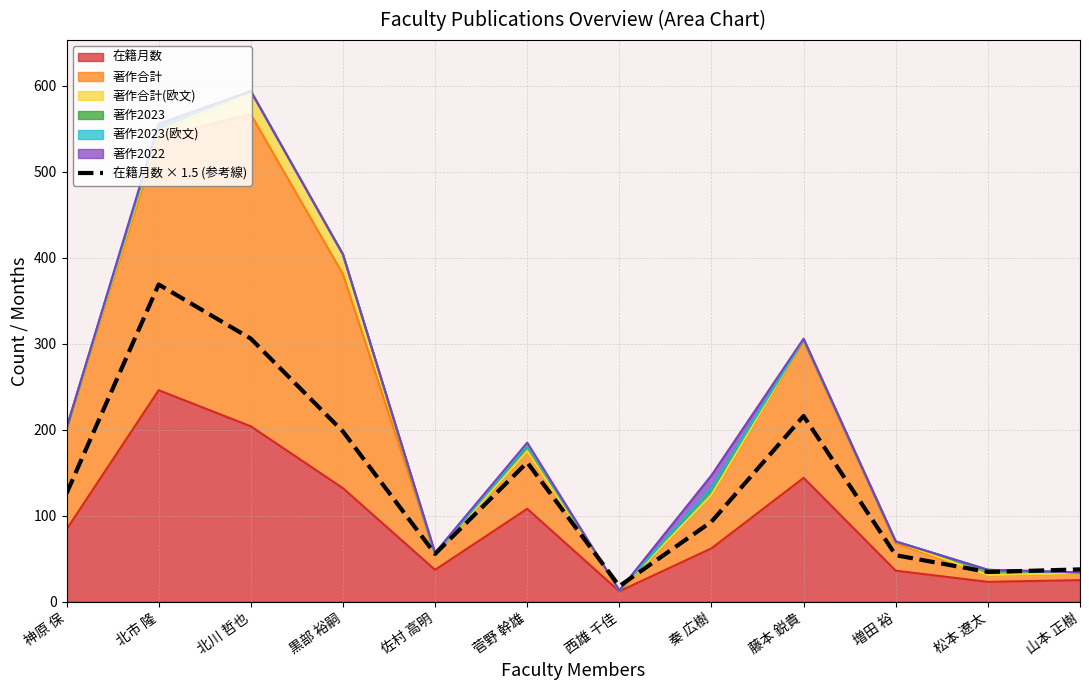

What is the value of the 8th point from the left?

93.0